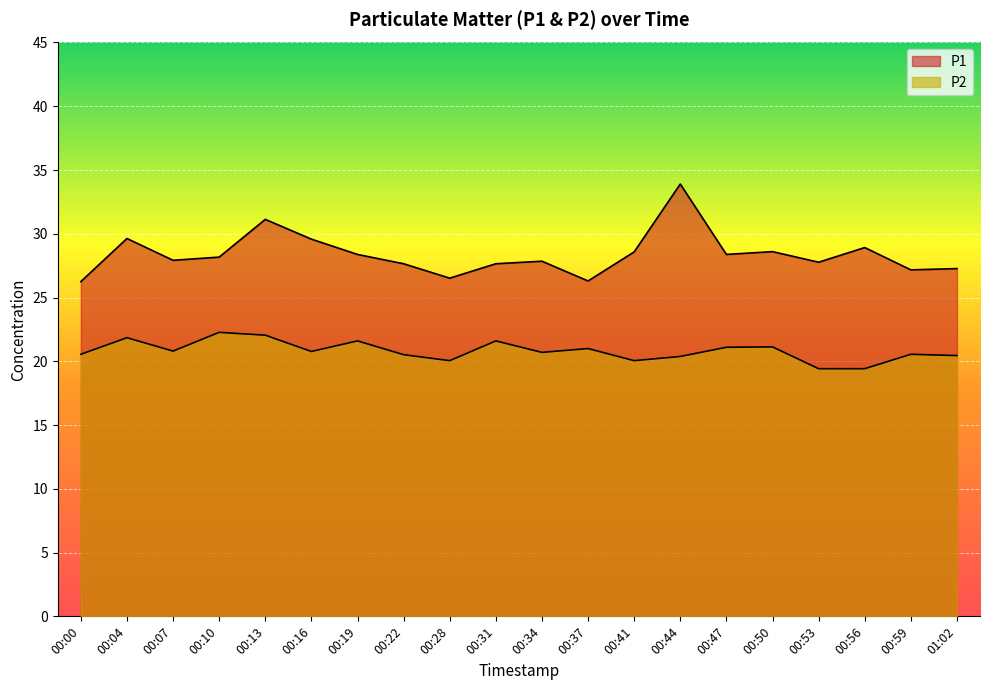

Where is P1 nearest to the value 30?

00:04